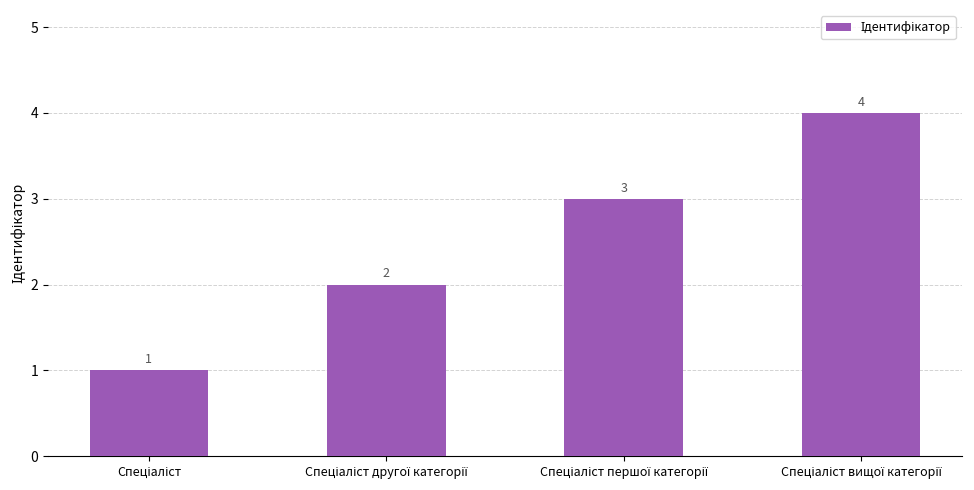

What is the difference between the second highest and minimum values?

2